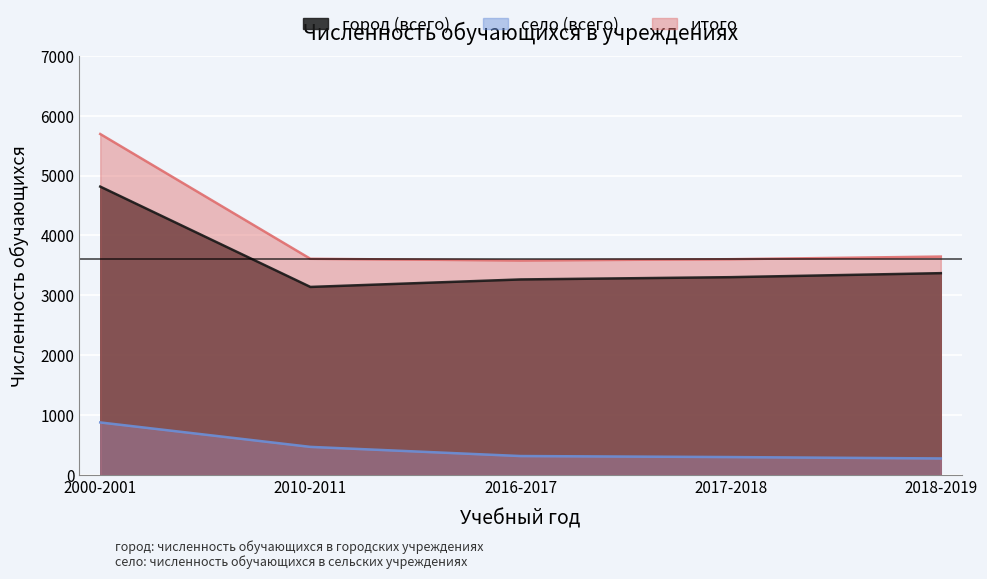

What is the difference between the highest and lowest values at 2018-2019?

3370